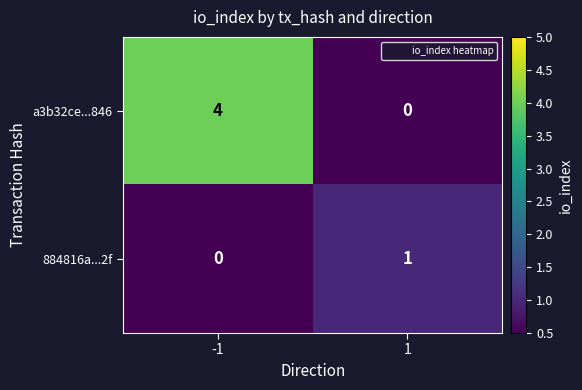

Which series changed the most between -1 and 1?

a3b32ce...846